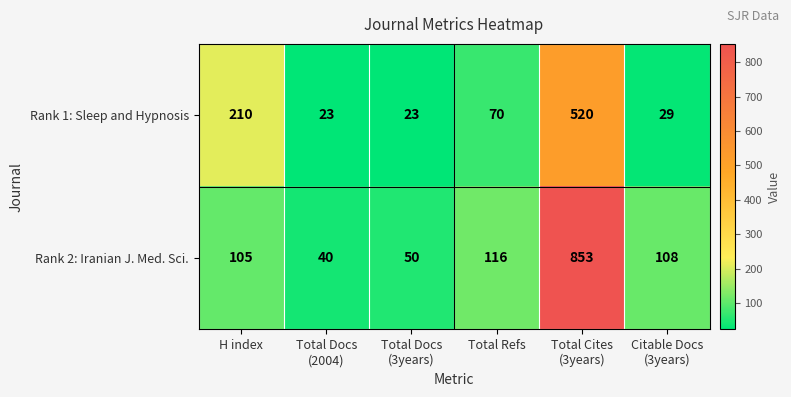

Count the number of categories in the chart.

6